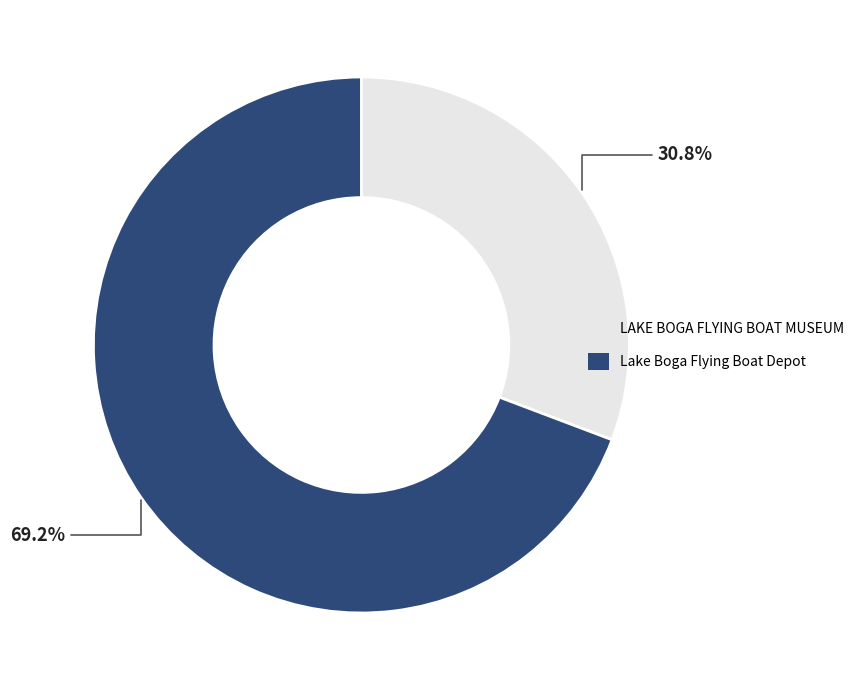

To the nearest percent, what percentage of the pie is LAKE BOGA FLYING BOAT MUSEUM?

31%